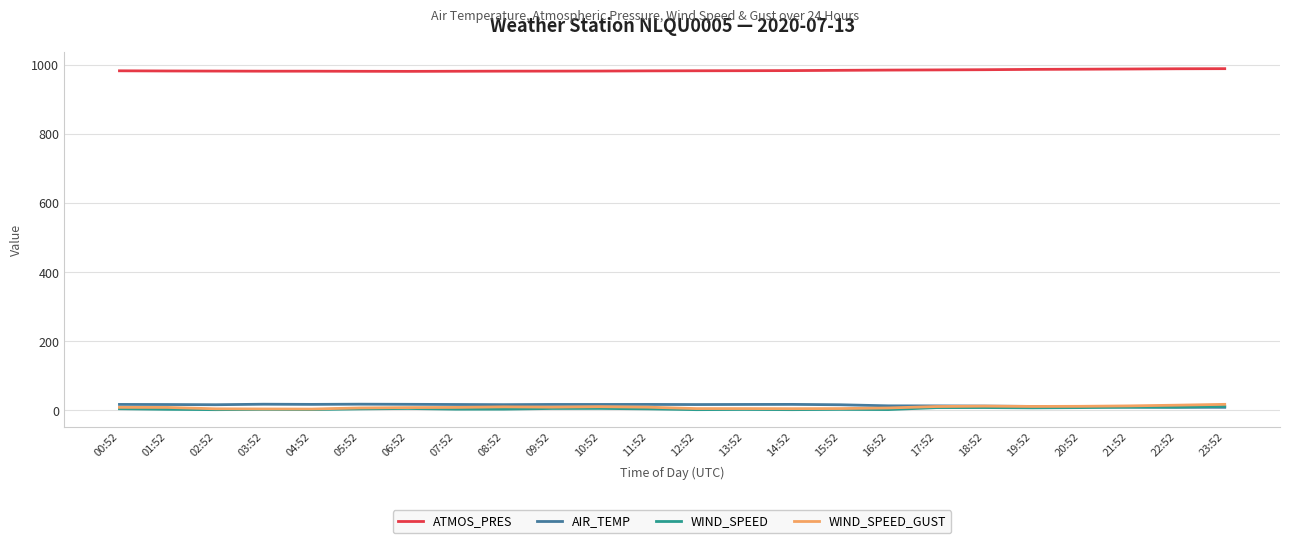

What are all the series names shown in the legend?

ATMOS_PRES, AIR_TEMP, WIND_SPEED, WIND_SPEED_GUST